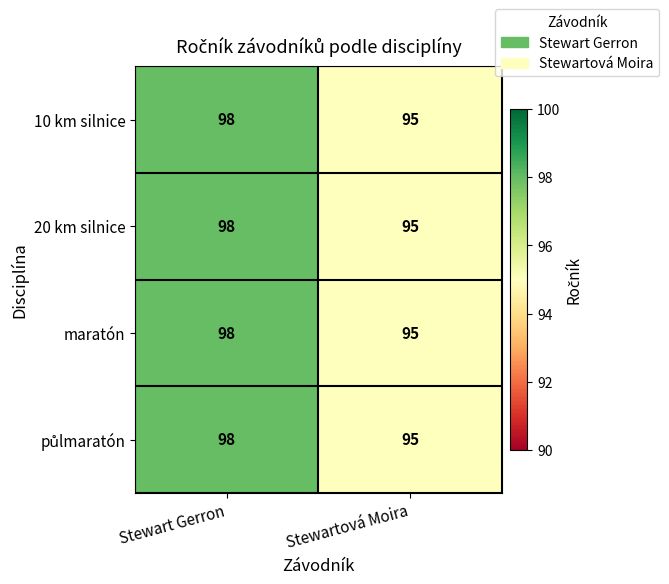

What is the total value across all series at Stewart Gerron?

392